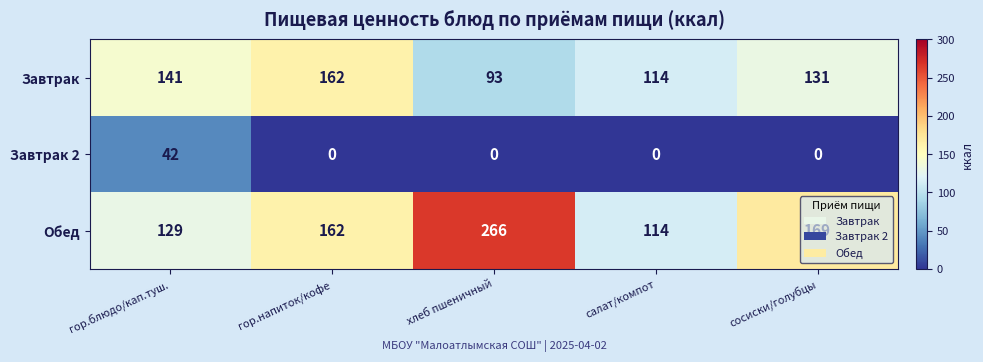

What is the total value across all series at салат/компот?

228